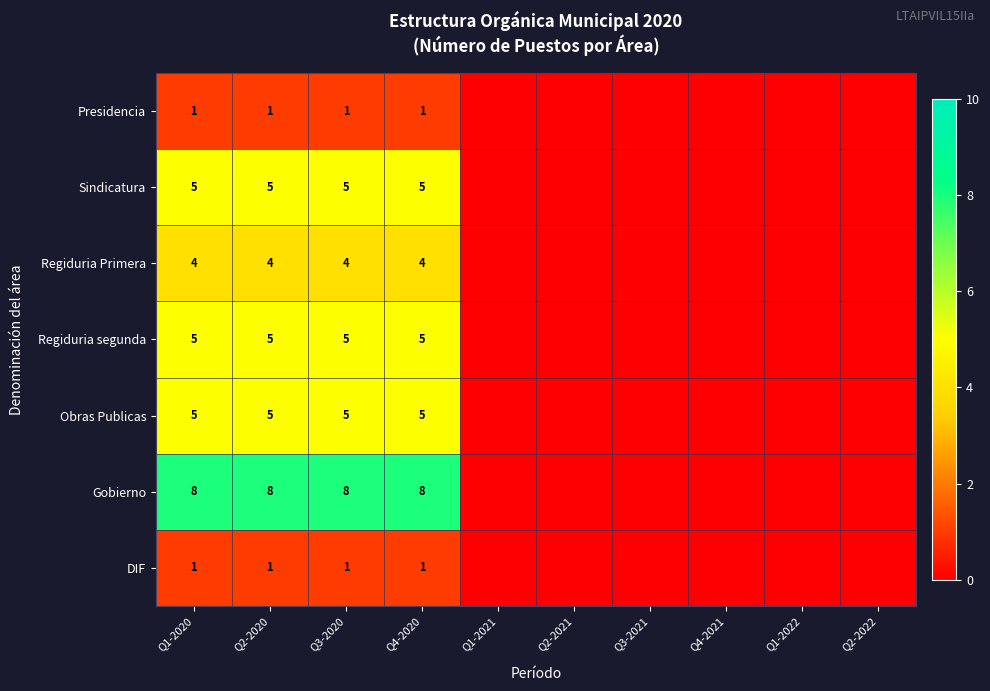

How many series are shown in this chart?

7